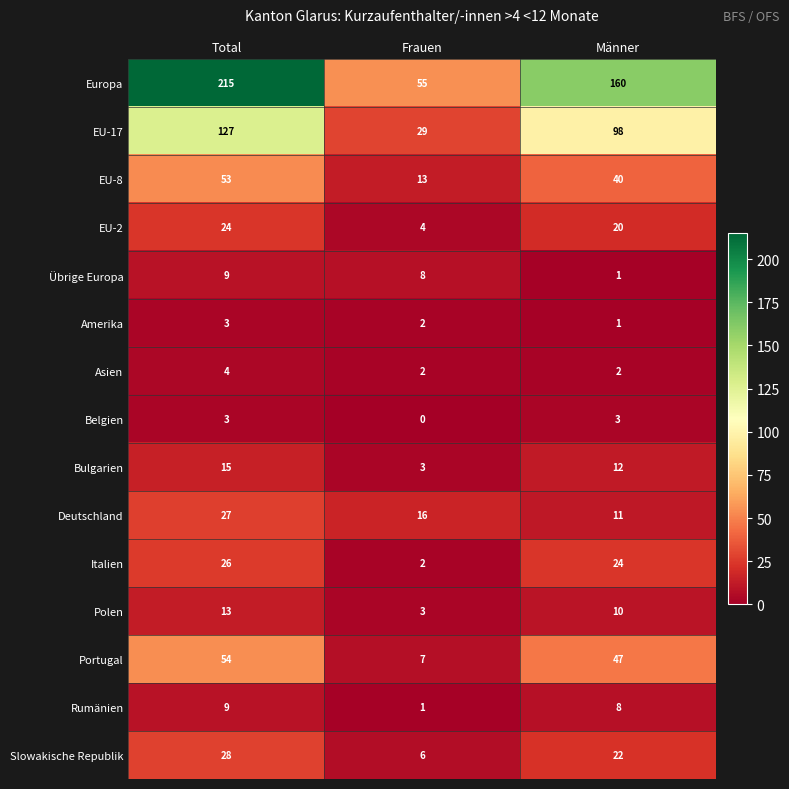

What is the greatest value displayed?

215